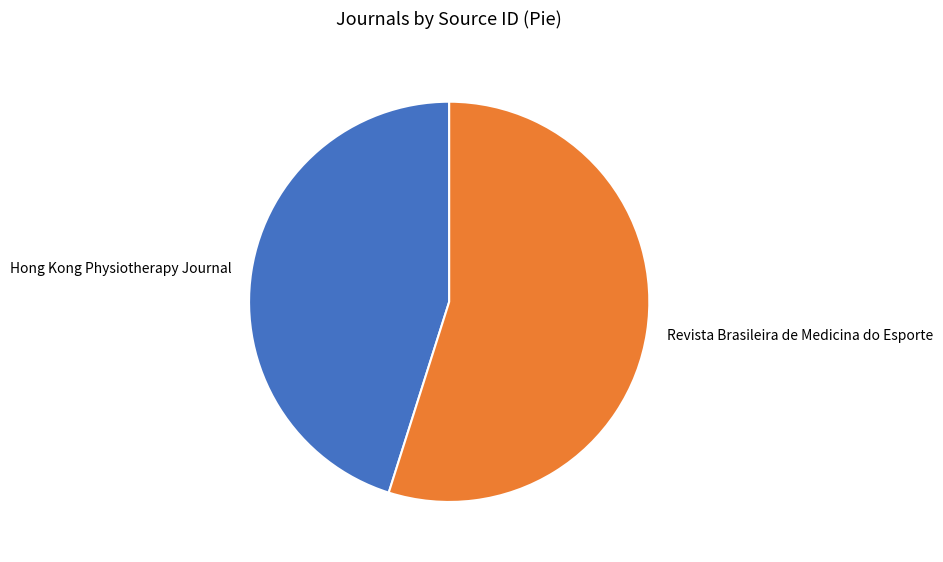

Which has a higher value, Revista Brasileira de Medicina do Esporte or Hong Kong Physiotherapy Journal?

Revista Brasileira de Medicina do Esporte